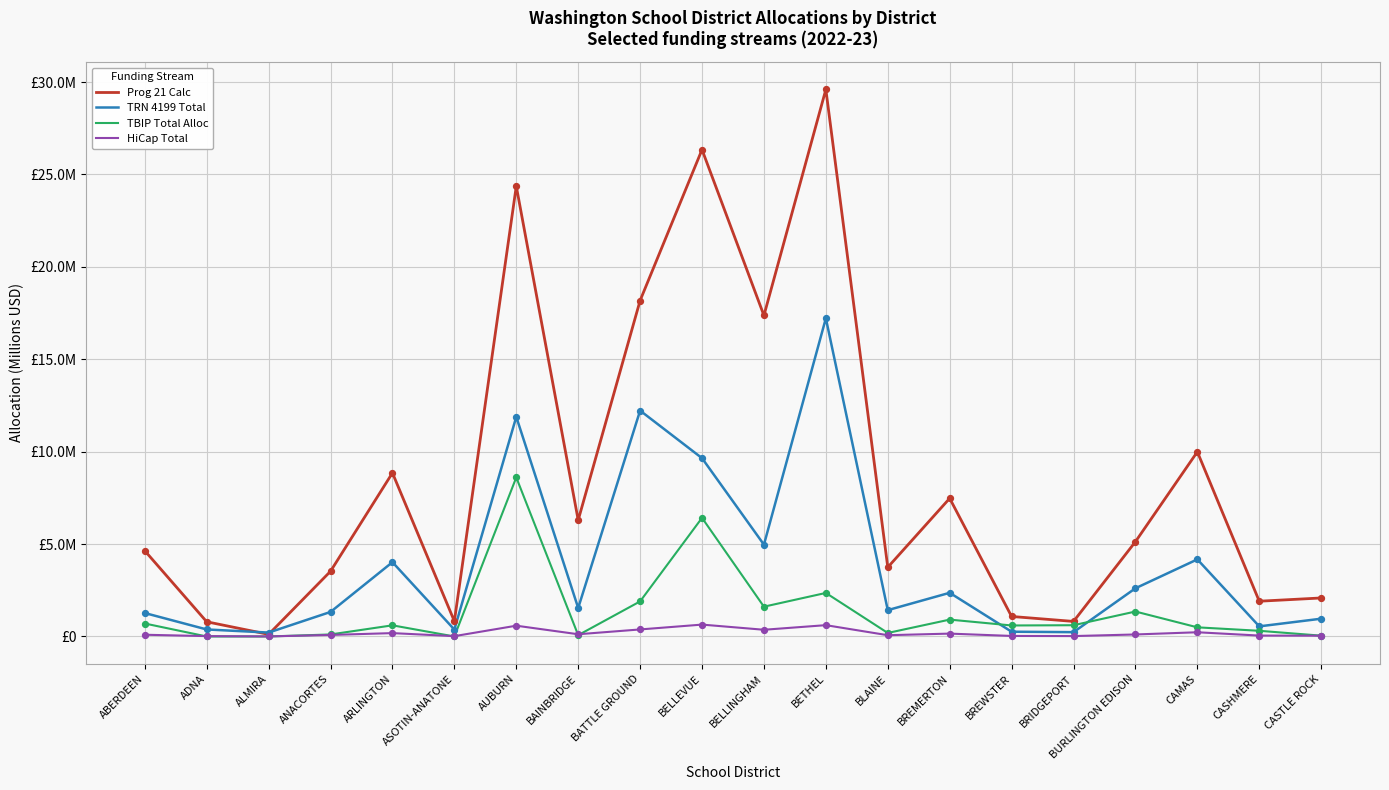

Which series has the largest total across all categories?

Prog 21 Calc